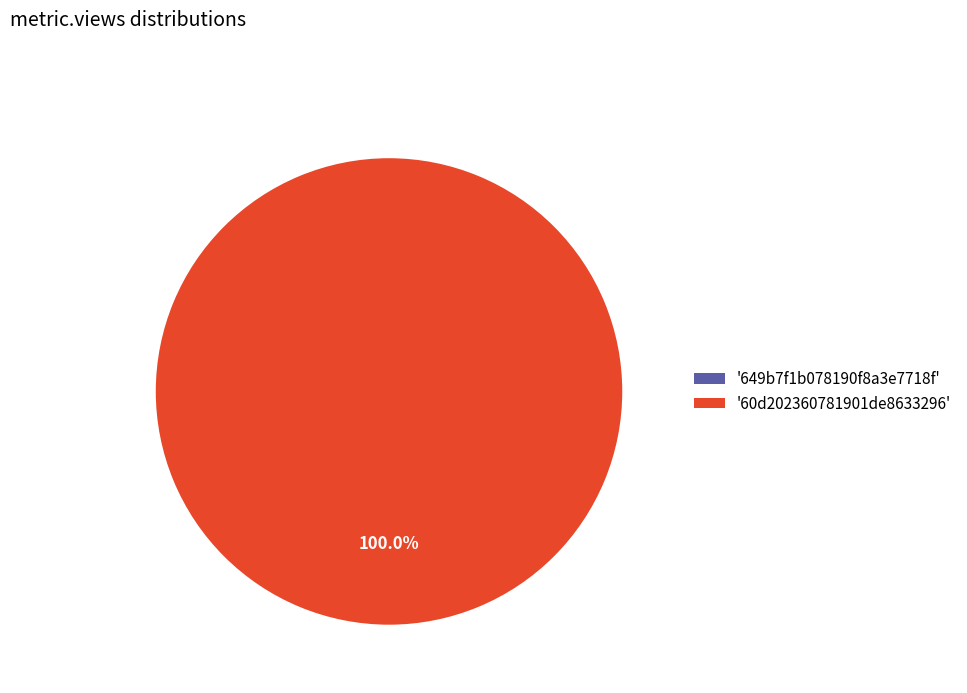

Which slice is the smallest?

649b7f1b078190f8a3e7718f